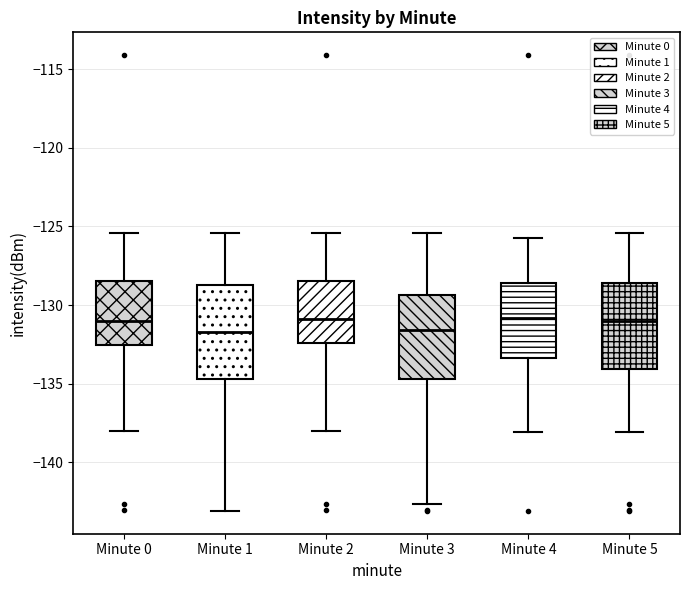

Reading left to right, transcribe this box plot: for each box, give where its median line is, the range the box spans, and where its two whiskers end, as read against the y-axis. The values are not printed on the chart, so give them approximately, as read against the axis.

Minute 0: median -131.0, box -132.5 to -128.5, whiskers -138.0 to -125.5
Minute 1: median -131.5, box -134.5 to -128.5, whiskers -143.0 to -125.5
Minute 2: median -131.0, box -132.5 to -128.5, whiskers -138.0 to -125.5
Minute 3: median -131.5, box -134.5 to -129.5, whiskers -142.5 to -125.5
Minute 4: median -131.0, box -133.5 to -128.5, whiskers -138.0 to -126.0
Minute 5: median -131.0, box -134.0 to -128.5, whiskers -138.0 to -125.5